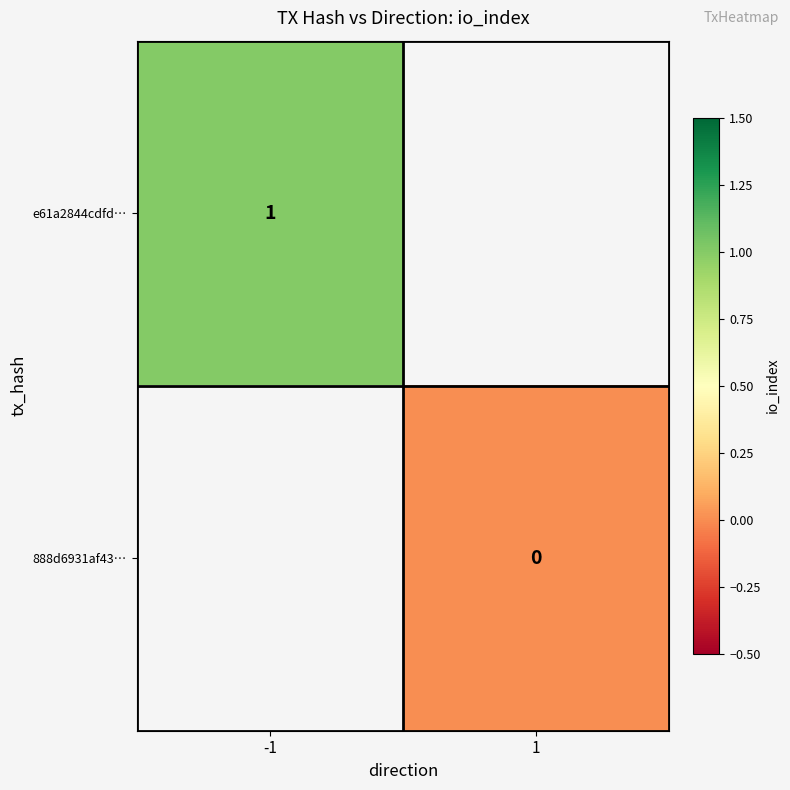

At how many categories does at least one series exceed 0?

1